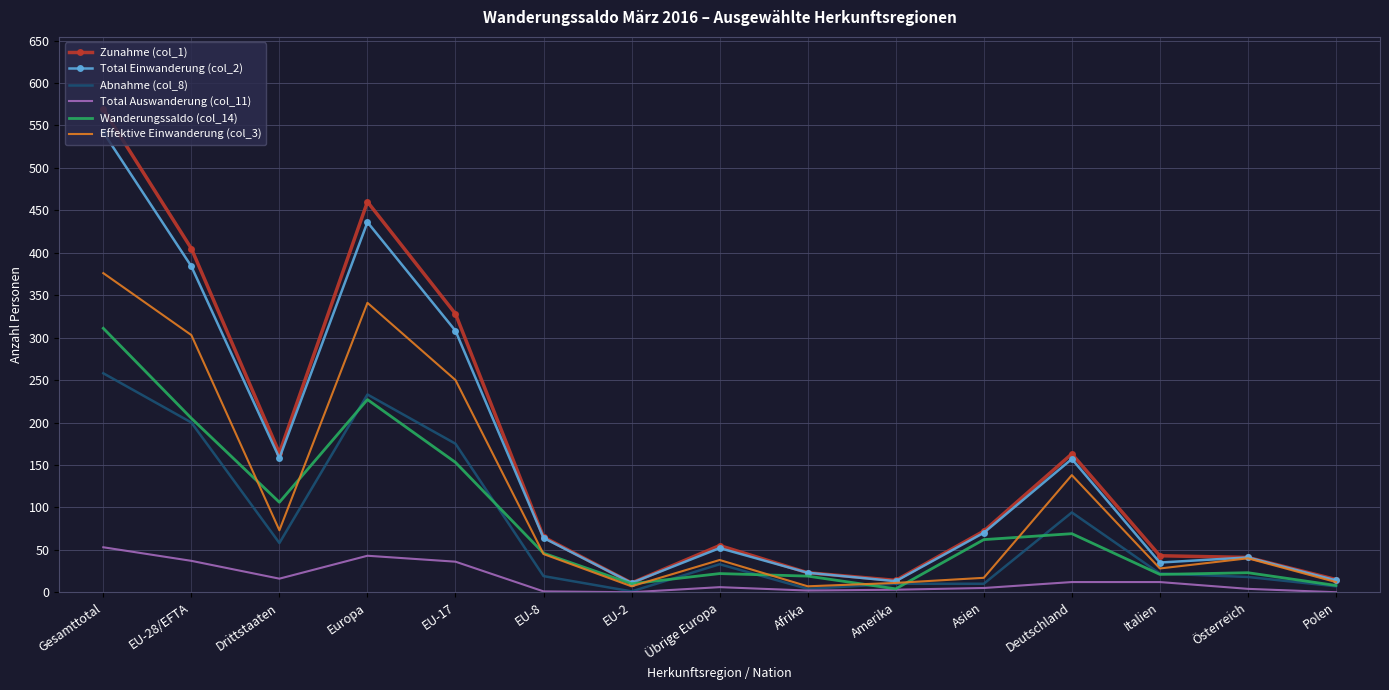

List the series in order of their peak value, lowest first.

Total Auswanderung (col_11), Abnahme (col_8), Wanderungssaldo (col_14), Effektive Einwanderung (col_3), Total Einwanderung (col_2), Zunahme (col_1)